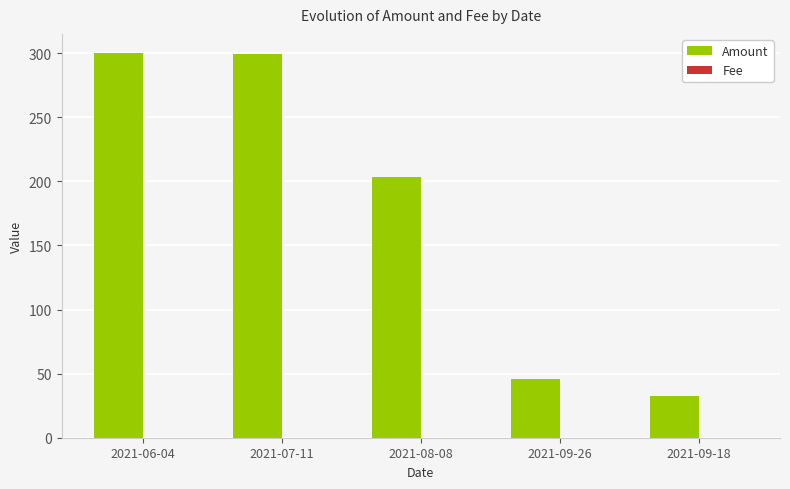

The value of Amount at 2021-08-08 is 203.2. True or false?

True